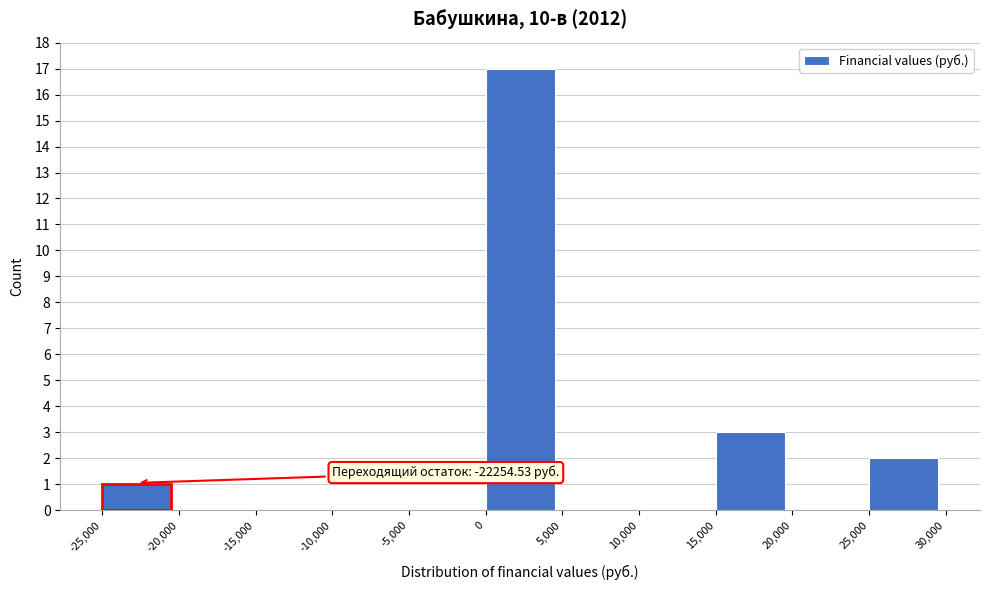

Which range on the x-axis has the tallest bar?

0 to 5,000